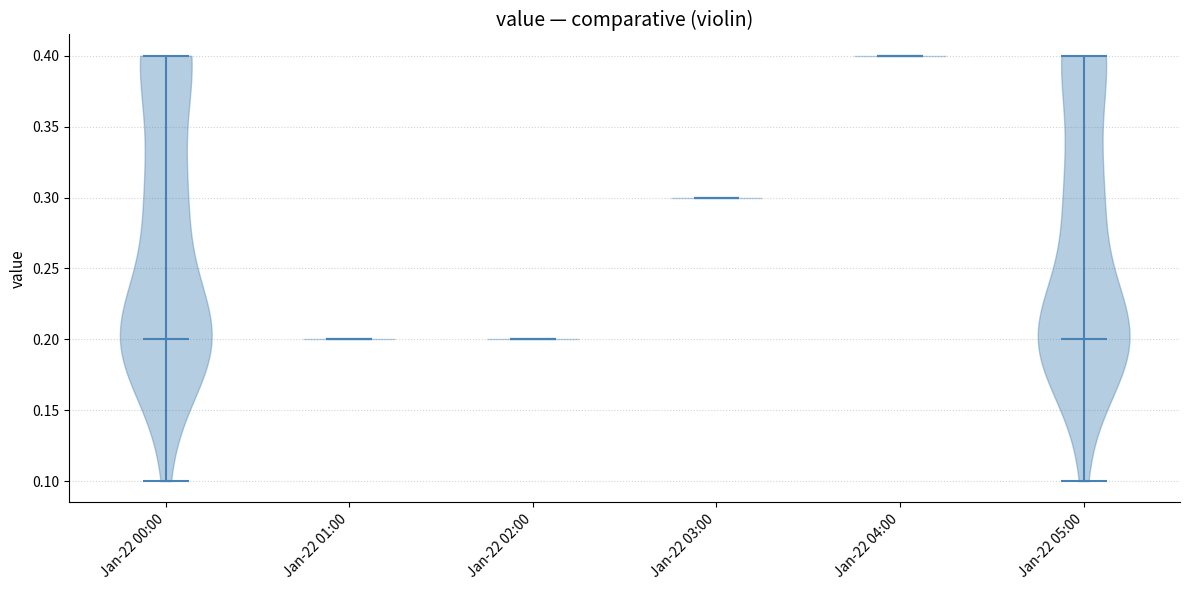

Where does the median line of the violin for Jan-22 01:00 sit on the y-axis? The values are not printed on the chart, so give them approximately, as read against the axis.

0.2